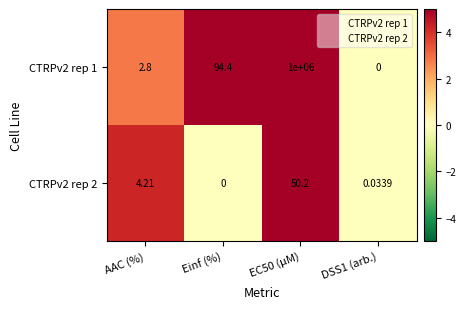

Count the number of data series in this chart.

2